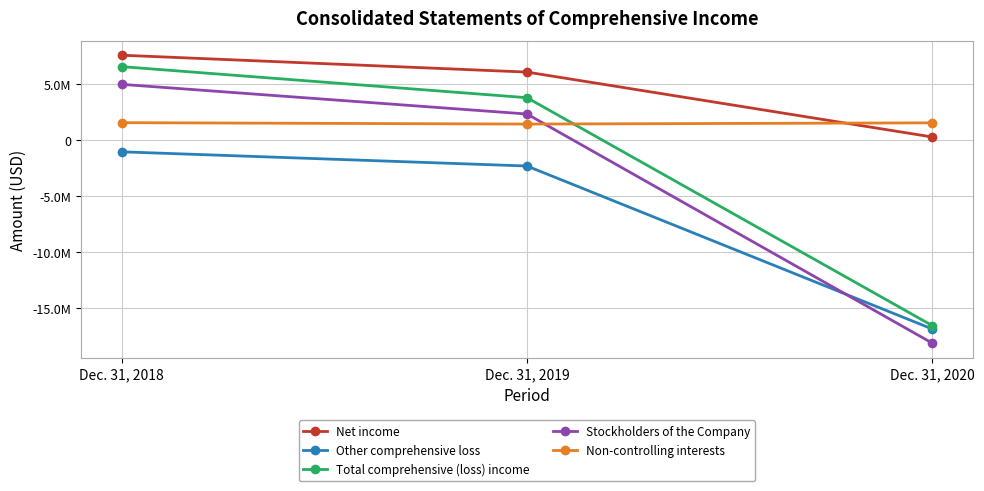

Is this an area chart (filled region under the line)?

No